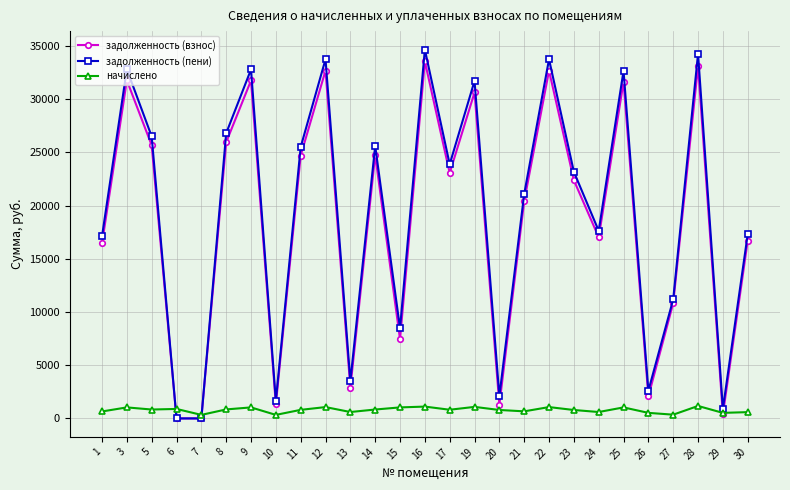

Does the chart have visible grid lines?

Yes